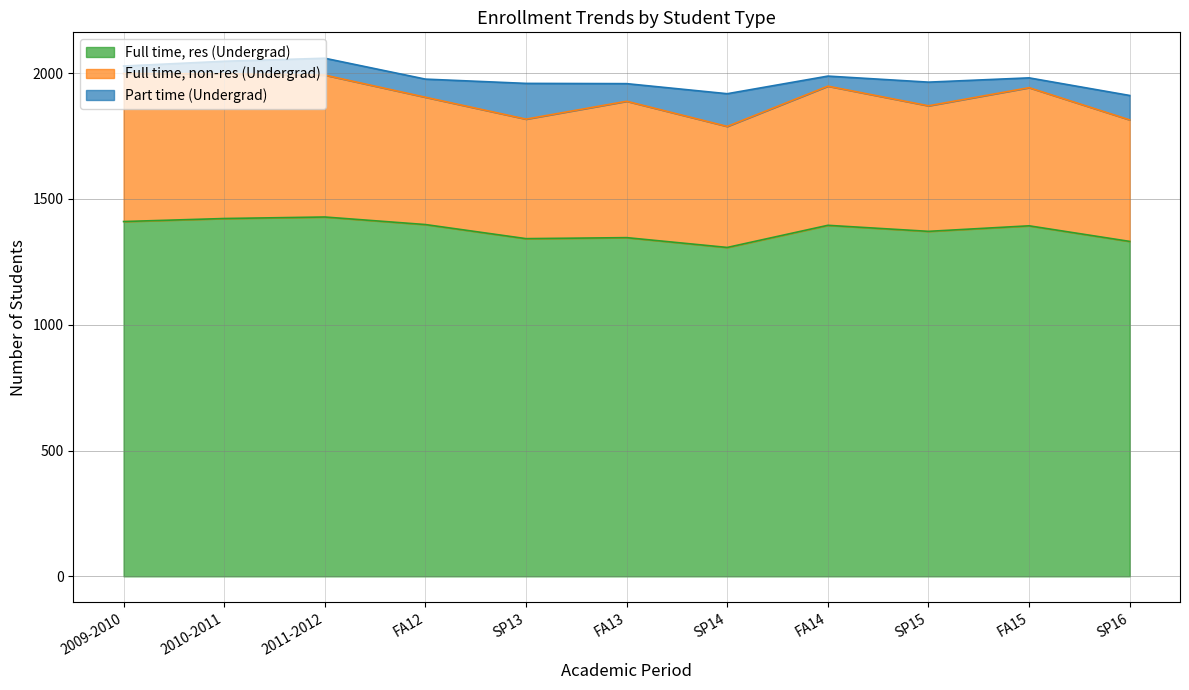

True or false: Full time, non-res (Undergrad) and Part time (Undergrad) cross at least once.

False